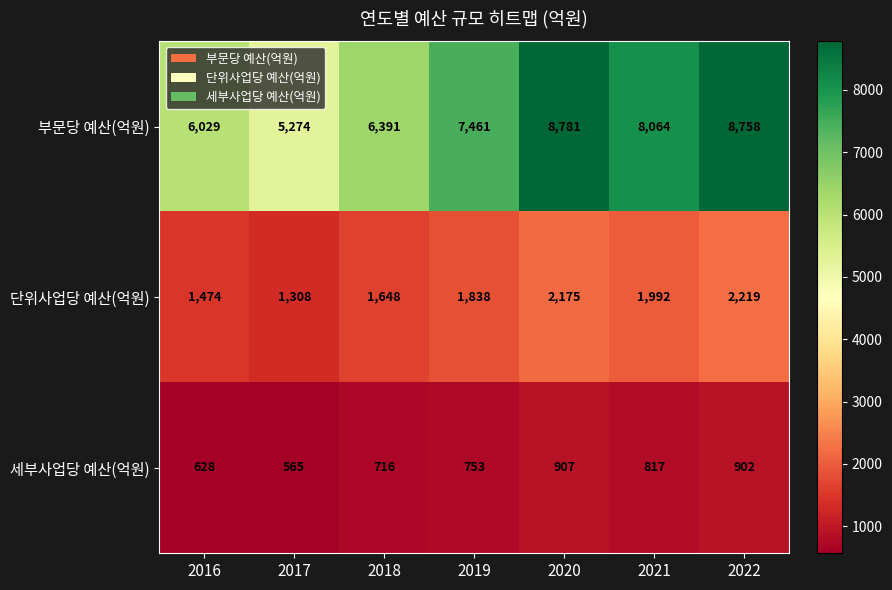

What is the total value across all series at 2022?

11879